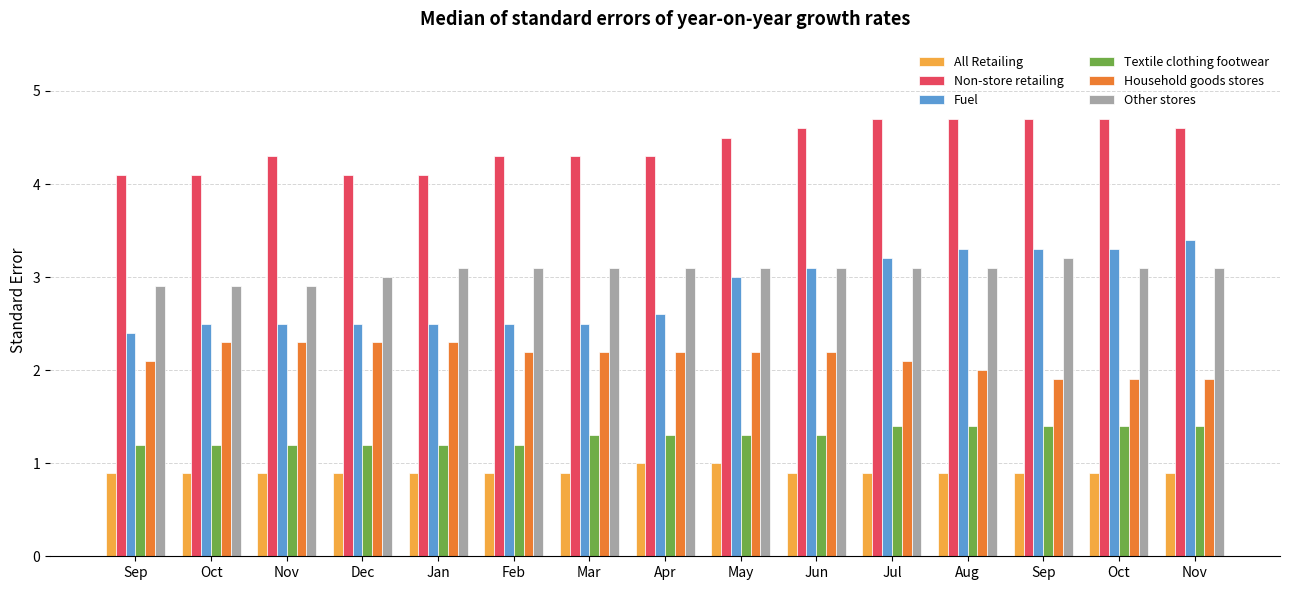

Is it true that Household goods stores equals 1.2 at Sep?

False